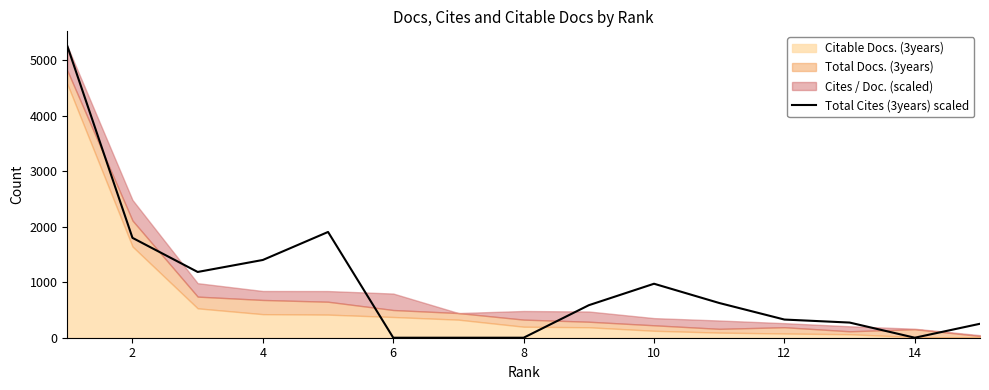

Reading left to right, transcribe all the data shown in this chart.

5253.0	1797.9	1183.9	1399.9	1903.9	0.0	0.0	0.0	585.5	971.8	625.2	327.1	272.9	0.0	251.2